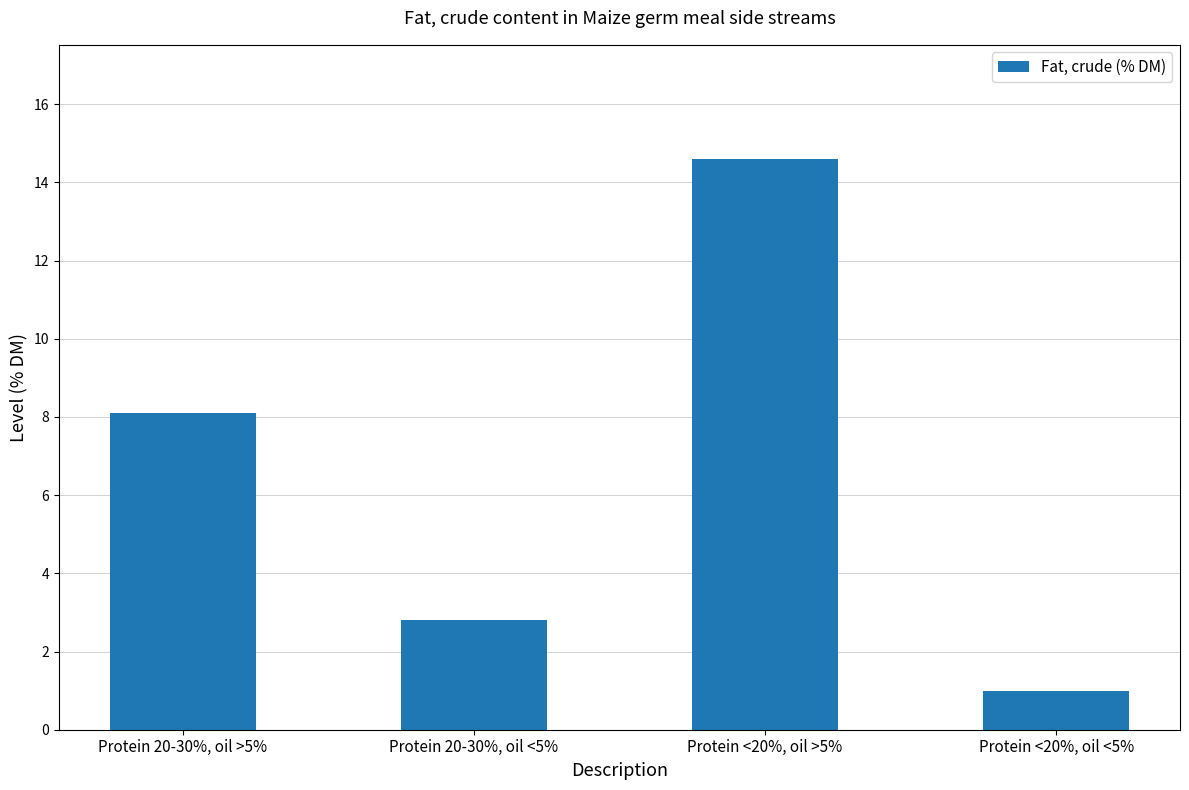

How many data points are less than 8?

2